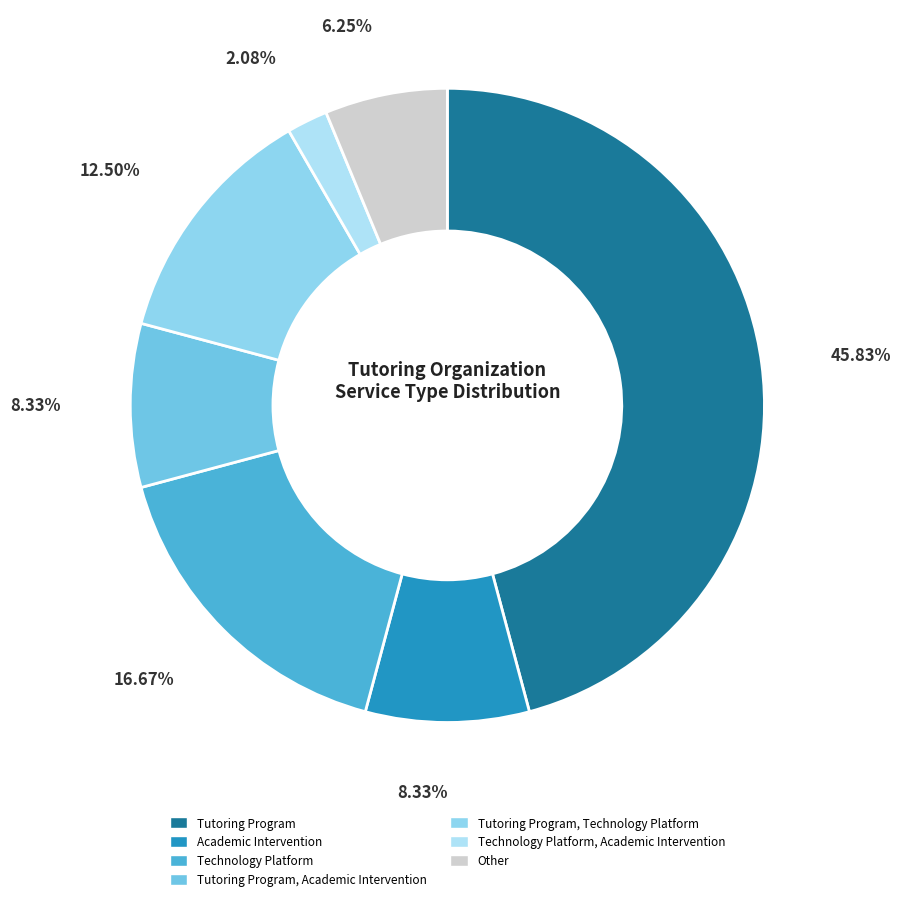

Does any single category account for the majority?

No